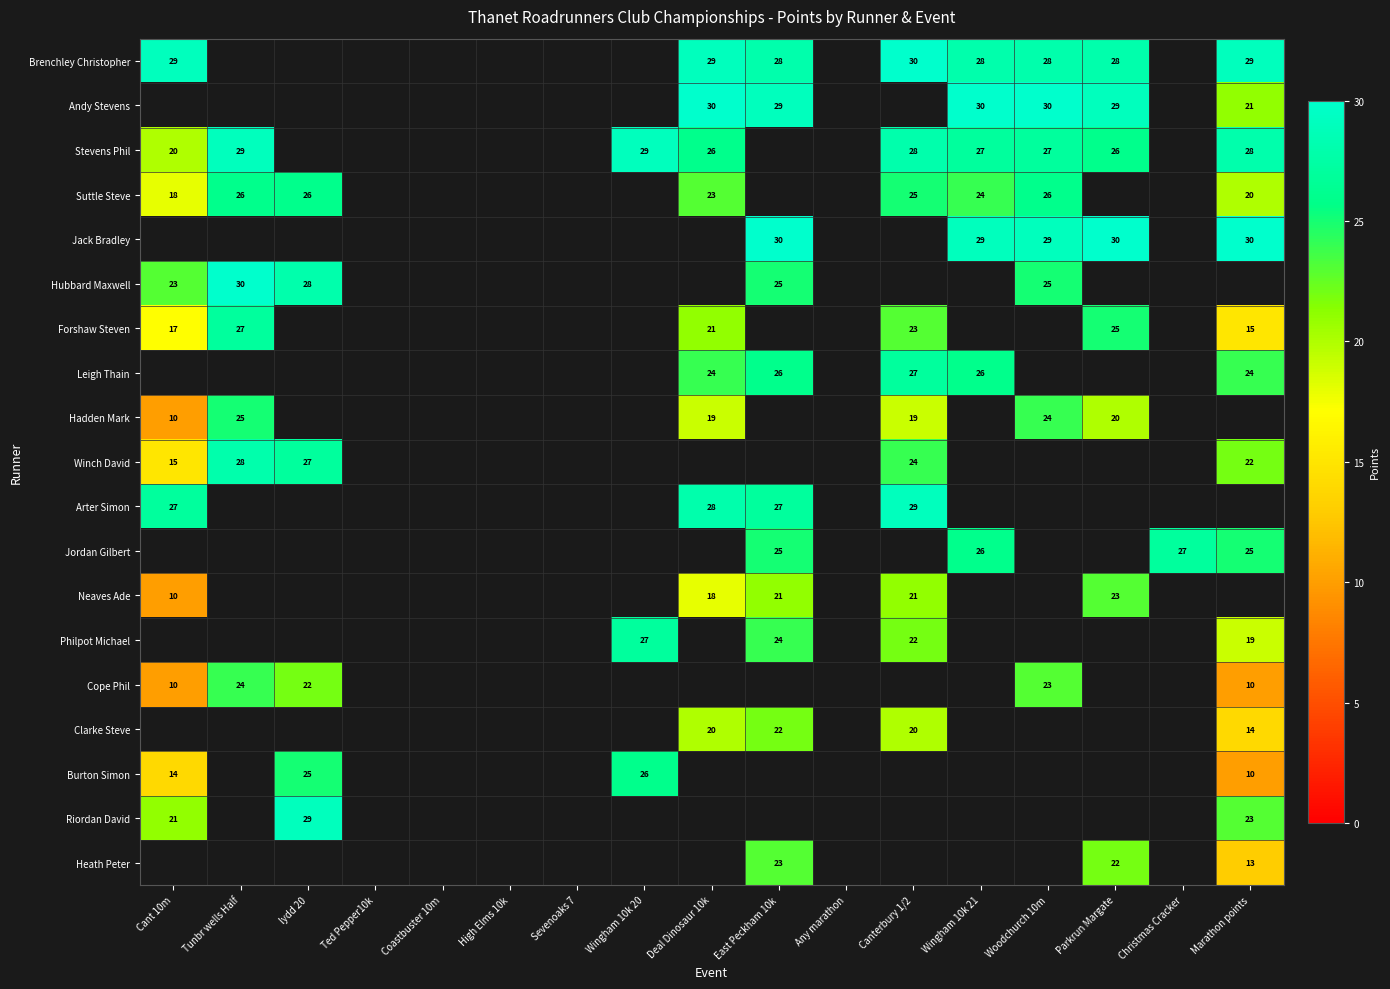

At how many categories does at least one series exceed 22?

12